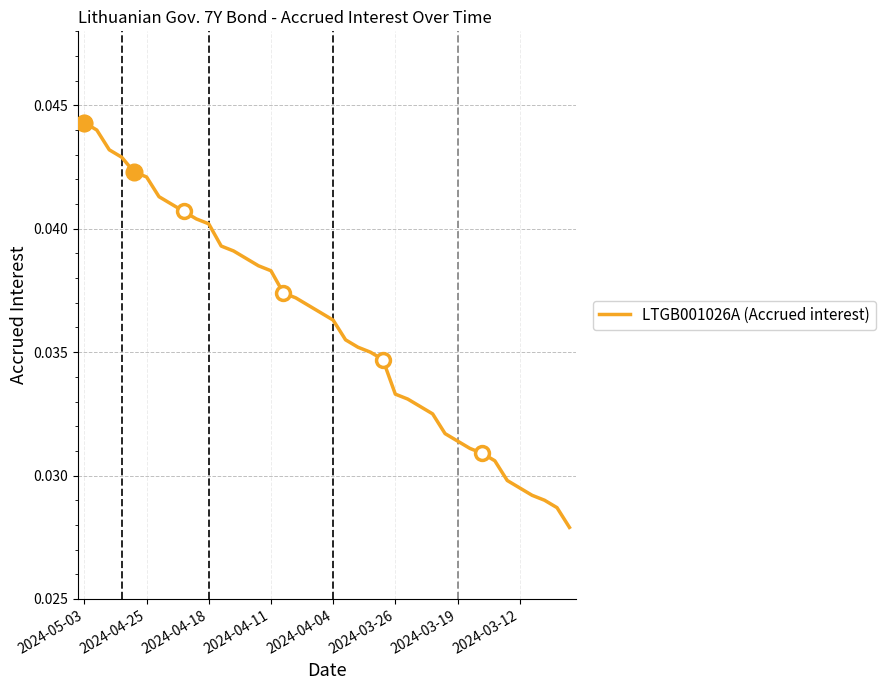

True or false: the data shows 0.0 at 2024-04-04.

True